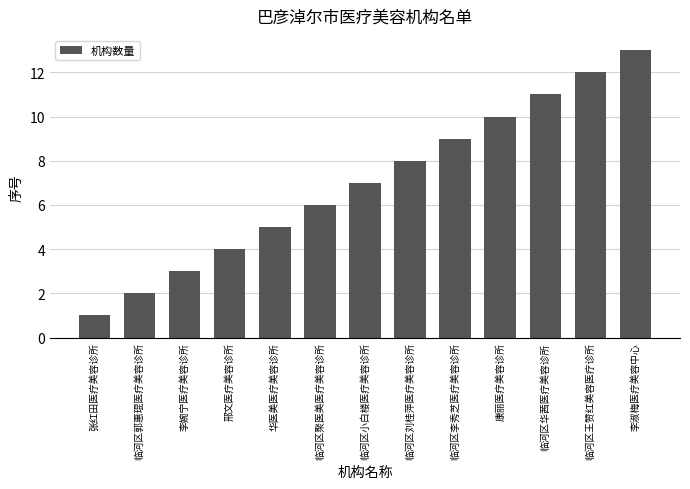

What is the average value?

7